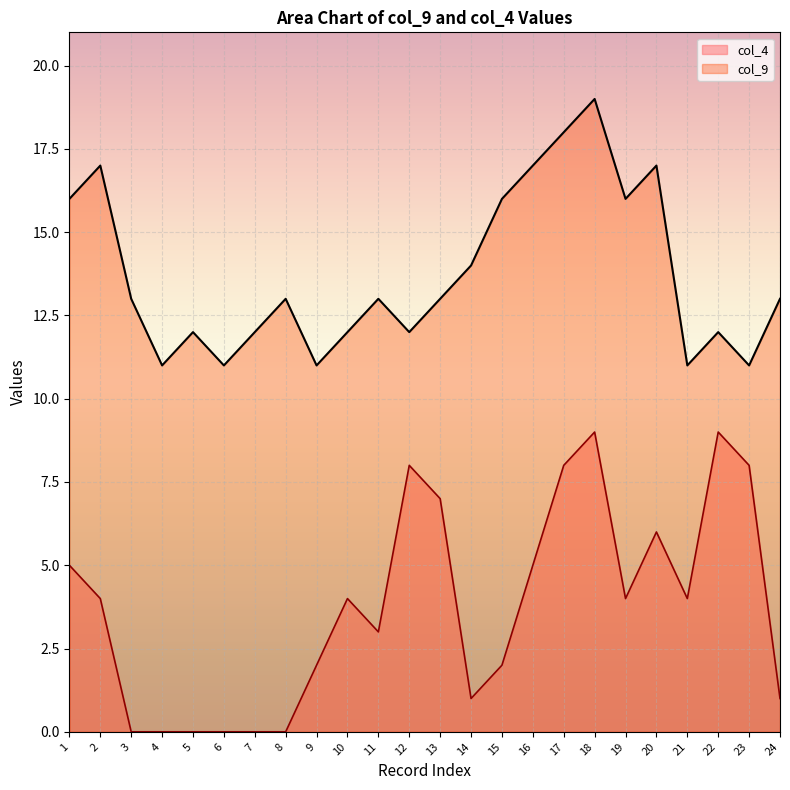

In col_4, how many points are higher than both neighbors (excluding endpoints)?

5